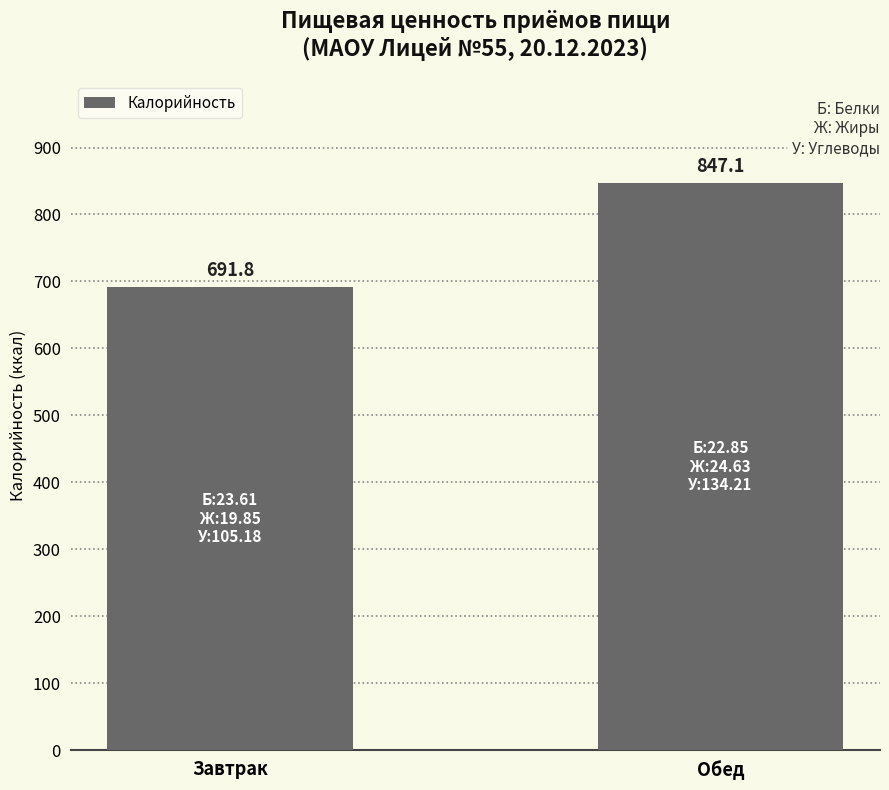

What is the ratio of the value at Завтрак to the value at Обед?

0.8